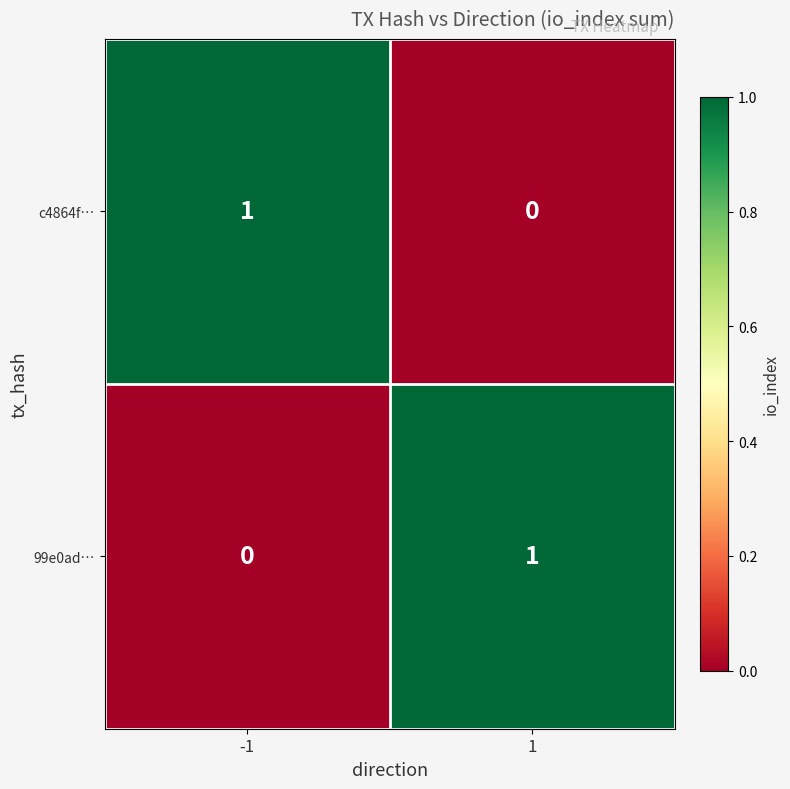

The value of 99e0ad… at 1 is 2. True or false?

False